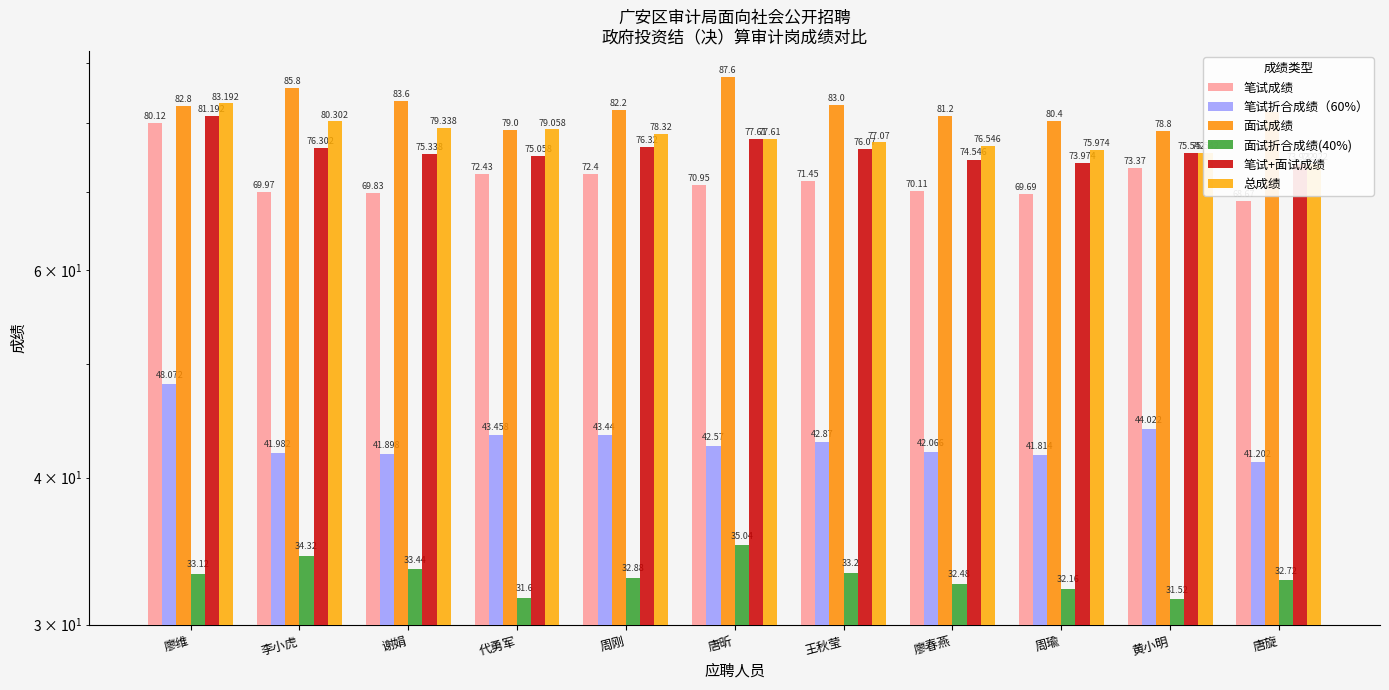

Which series has the largest total across all categories?

面试成绩